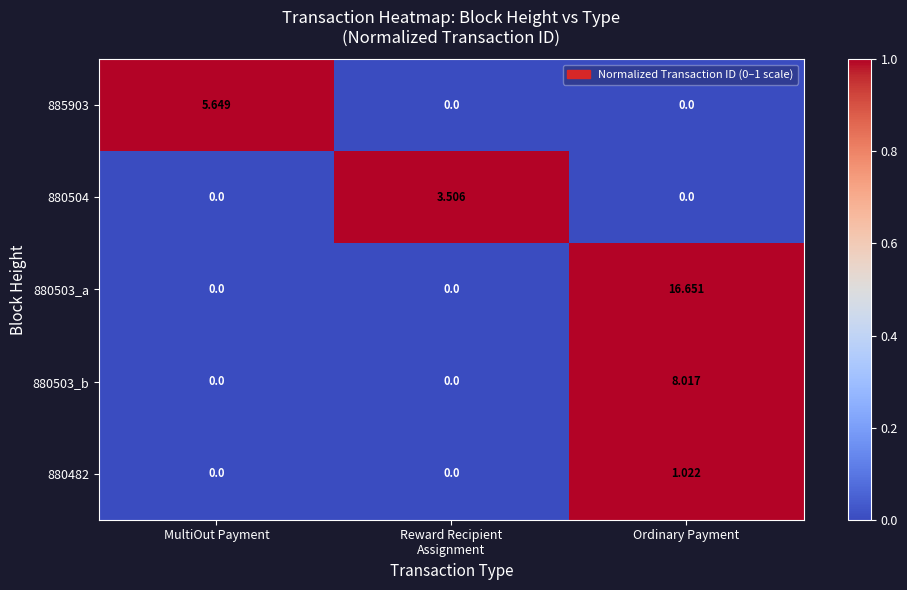

Which series has the widest spread of values?

880503_a